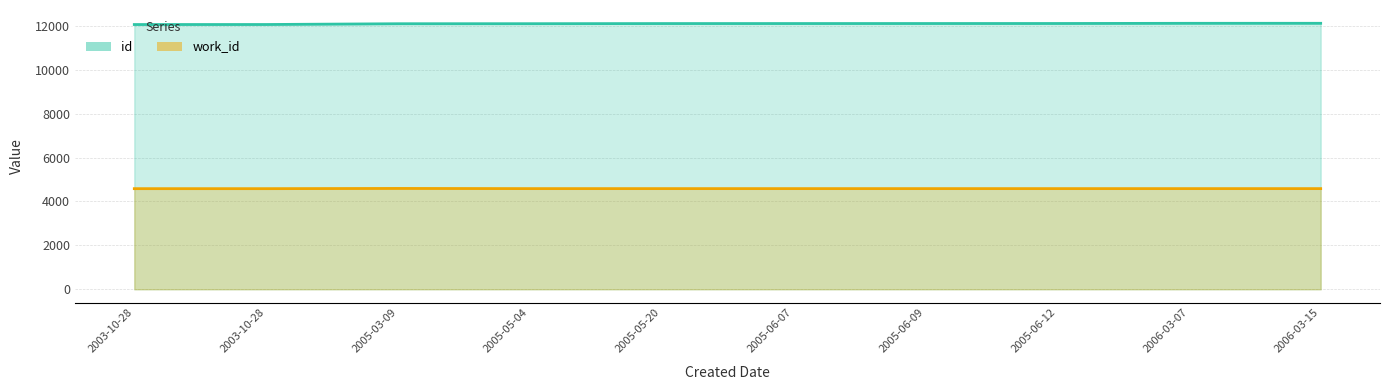

Which category has the highest value in the id series?

2006-03-15